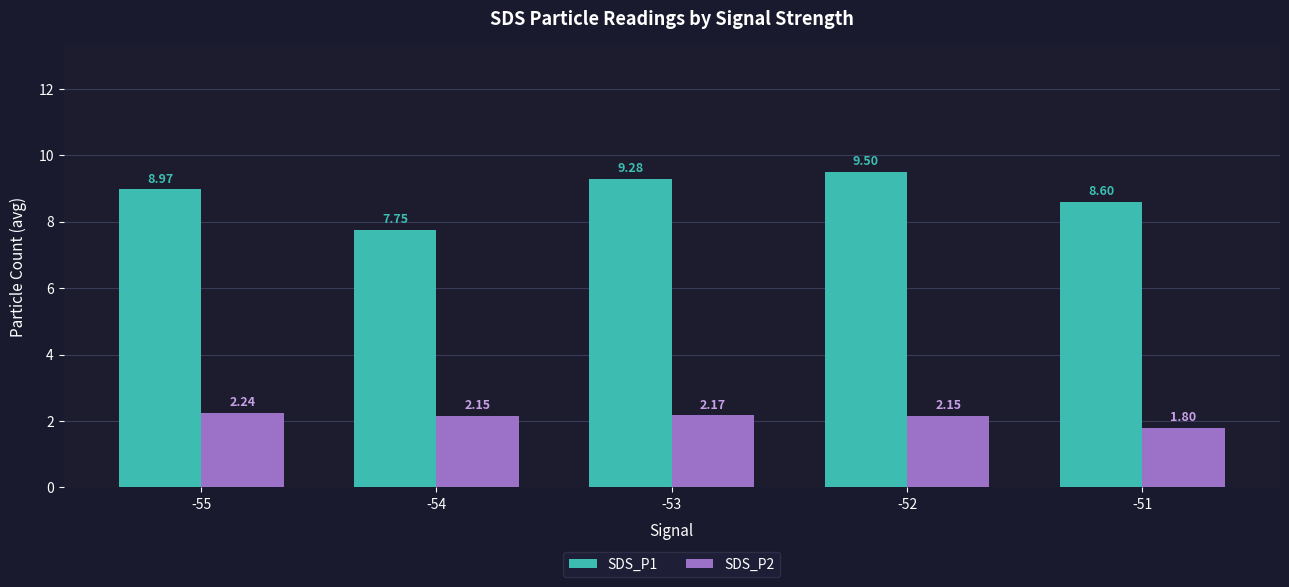

True or false: SDS_P1 has a value of 9.5 at -52.

True